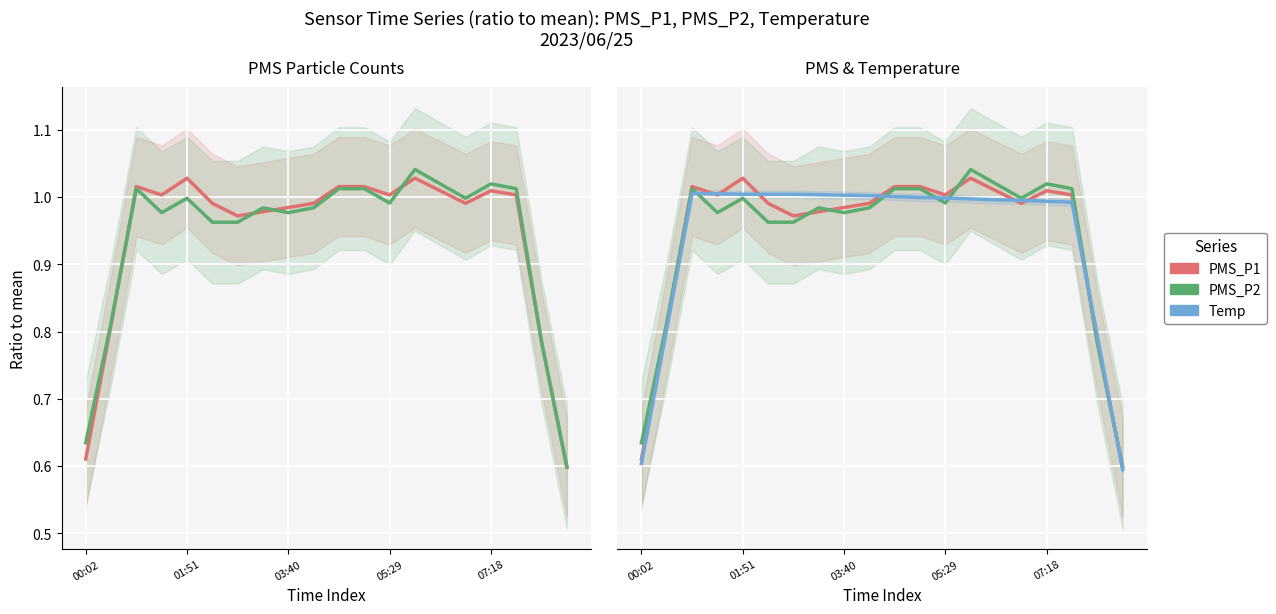

At which category is the sum across all series the highest?

13